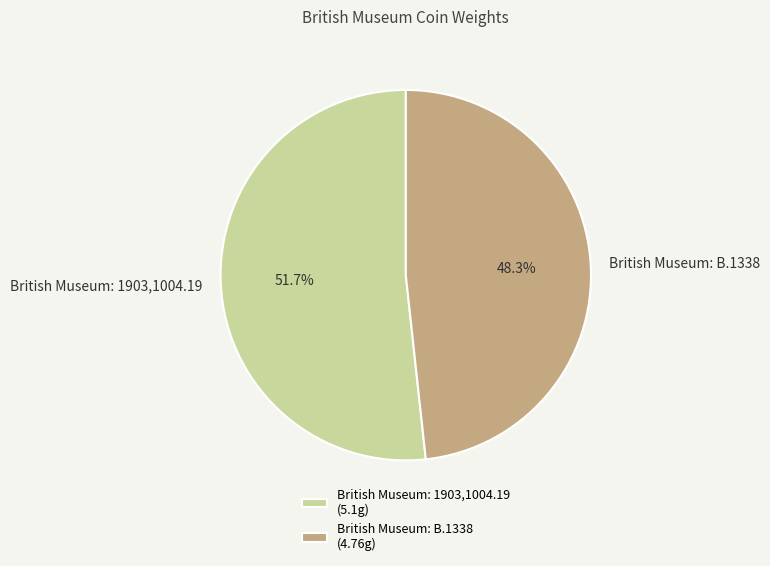

Rank the categories by value from lowest to highest.

British Museum: B.1338, British Museum: 1903,1004.19